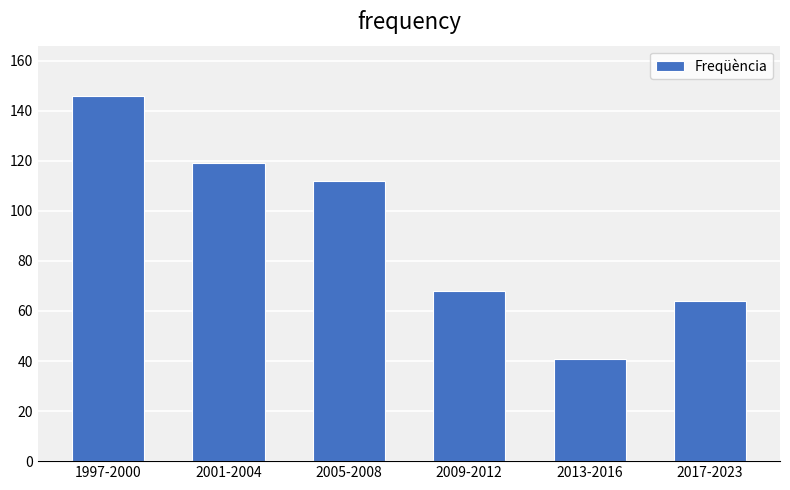

Reading left to right, list all the values displayed in this chart.

1997-2000=146	2001-2004=119	2005-2008=112	2009-2012=68	2013-2016=41	2017-2023=64